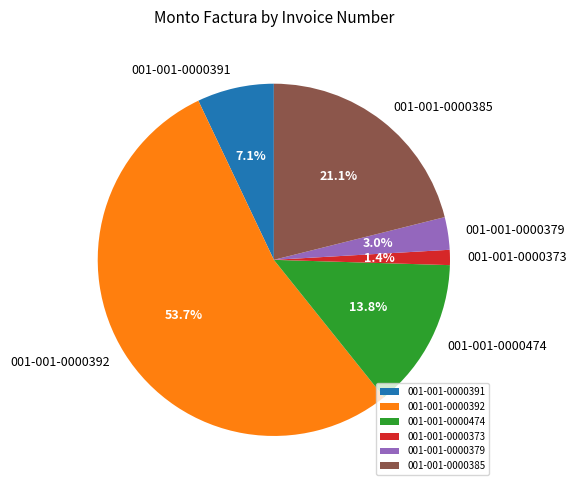

Combined, what portion of the pie is 001-001-0000474 and 001-001-0000373?

15.2%